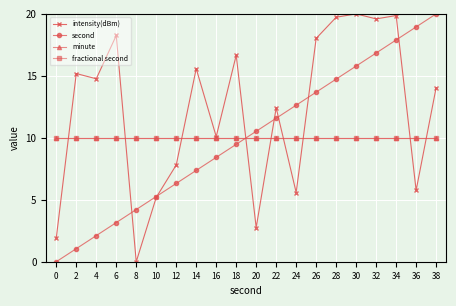

True or false: second has a value of 16.1 at 18.

False